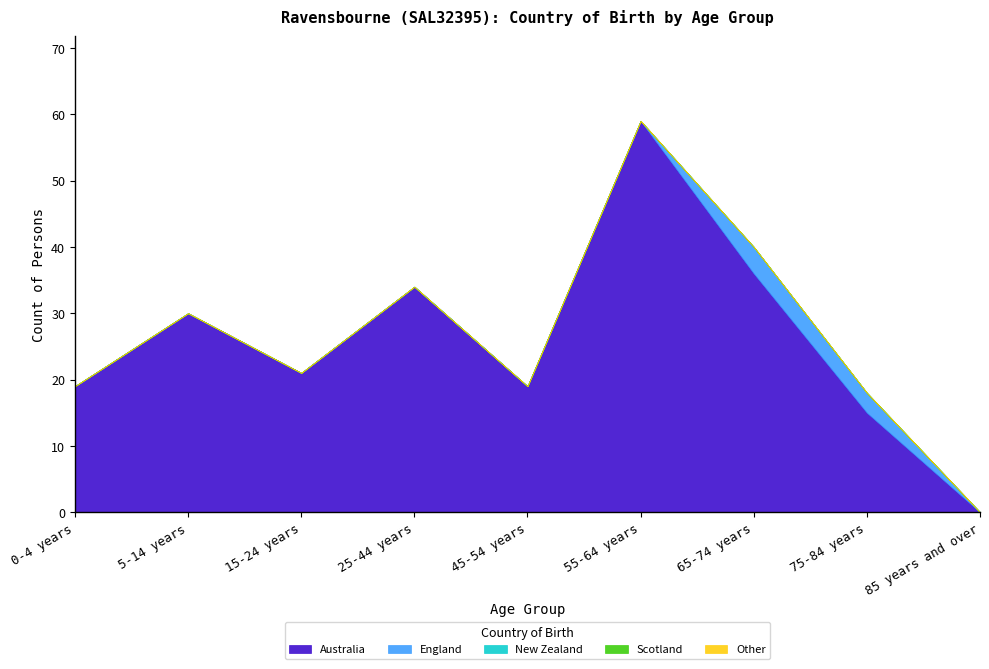

Which category has the highest value across all series?

55-64 years